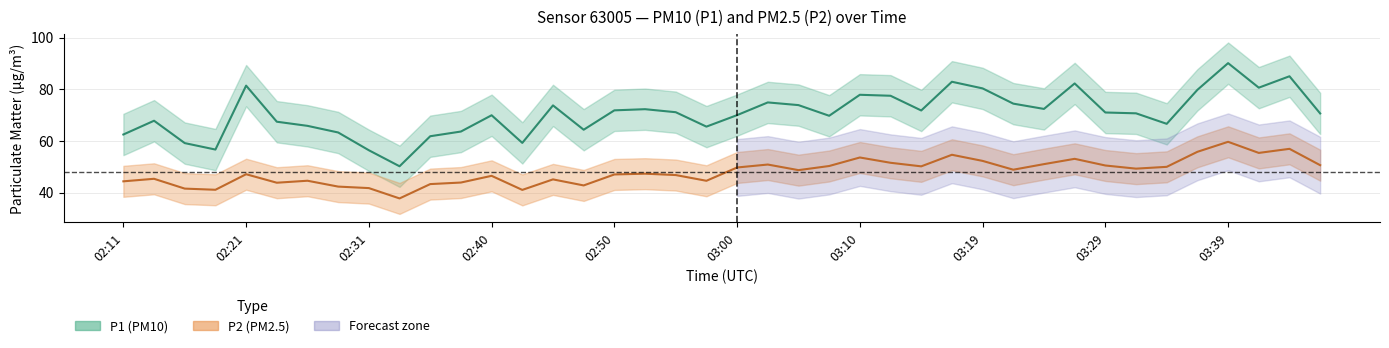

How many data points in P1 are less than 71?

20